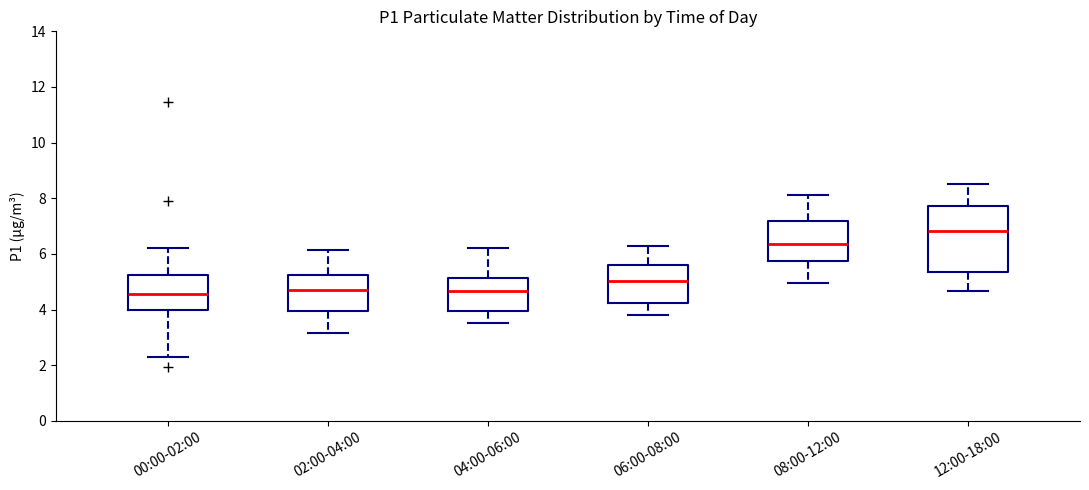

Reading left to right, transcribe this box plot: for each box, give where its median line is, the range the box spans, and where its two whiskers end, as read against the y-axis. The values are not printed on the chart, so give them approximately, as read against the axis.

00:00-02:00: median 4.6, box 4.0 to 5.2, whiskers 2.4 to 6.2
02:00-04:00: median 4.6, box 4.0 to 5.2, whiskers 3.2 to 6.2
04:00-06:00: median 4.6, box 4.0 to 5.2, whiskers 3.6 to 6.2
06:00-08:00: median 5.0, box 4.2 to 5.6, whiskers 3.8 to 6.2
08:00-12:00: median 6.4, box 5.8 to 7.2, whiskers 5.0 to 8.2
12:00-18:00: median 6.8, box 5.4 to 7.8, whiskers 4.6 to 8.6